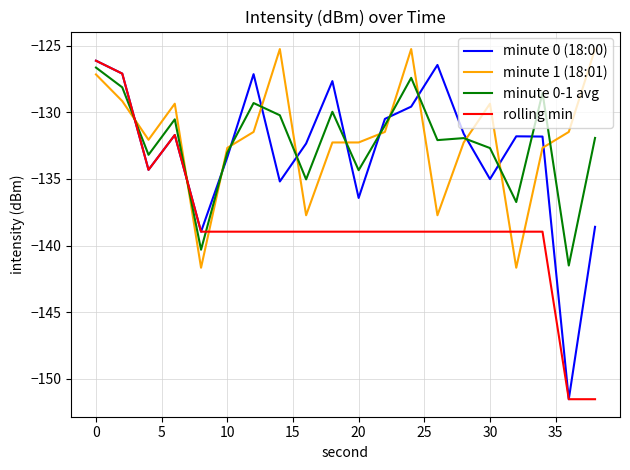

What is the lowest value of the minute 0-1 avg series?

-141.5